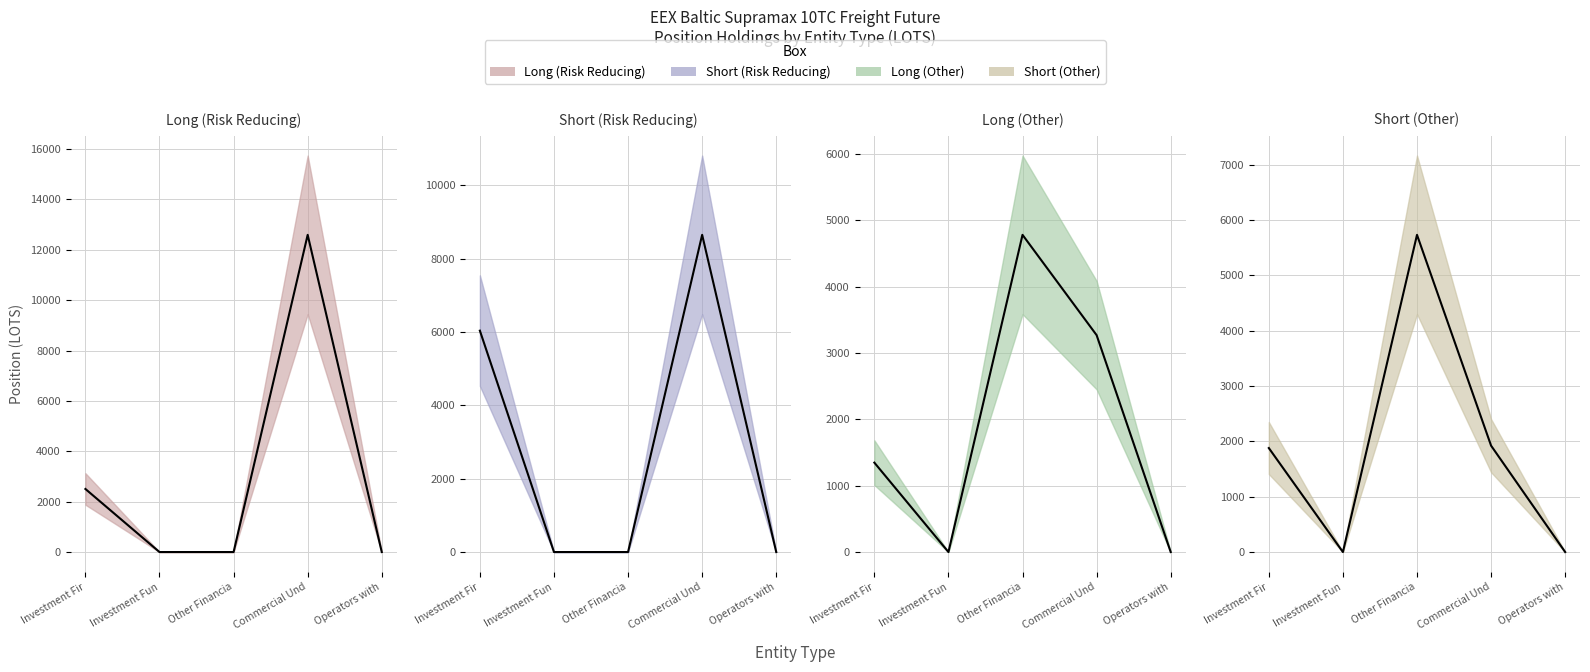

What is the sum of all Short (Other) values?

9535.2